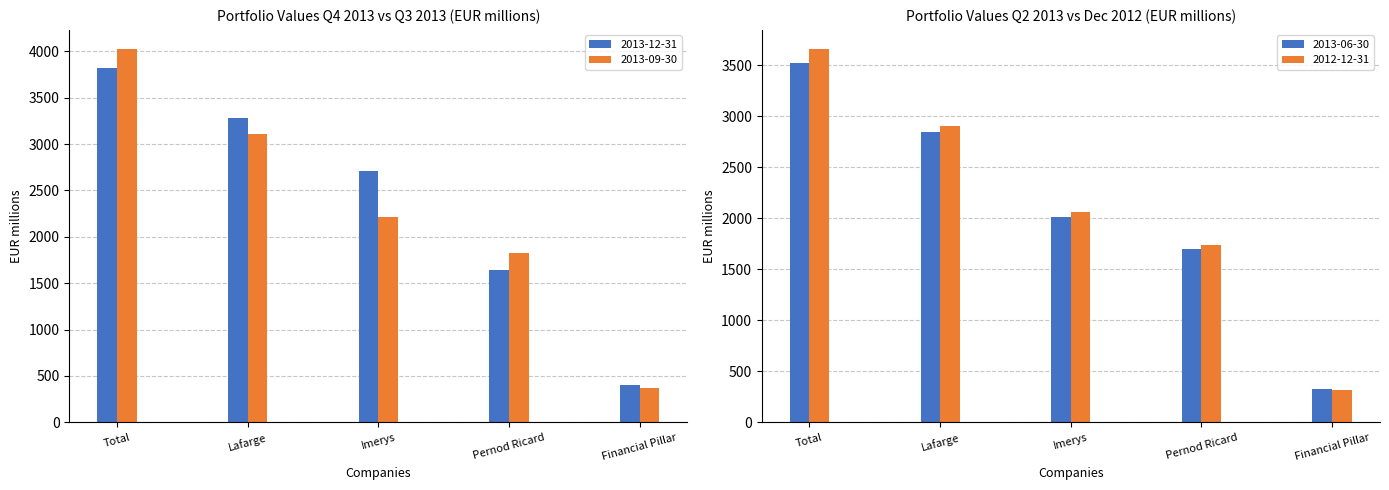

The 2013-09-30 series shows 1826 at Pernod Ricard. True or false?

True